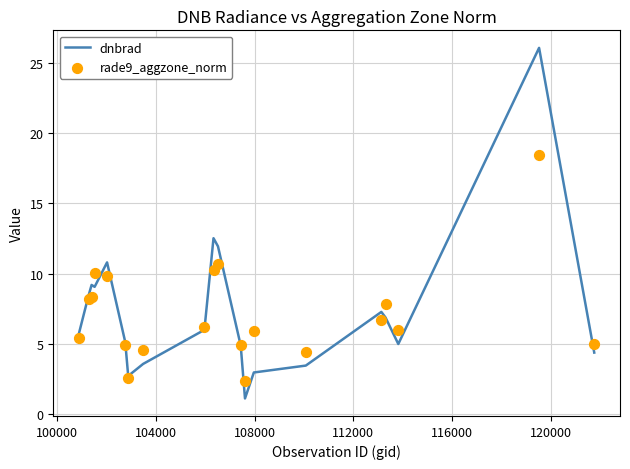

What is the lowest value of the dnbrad series?

1.1